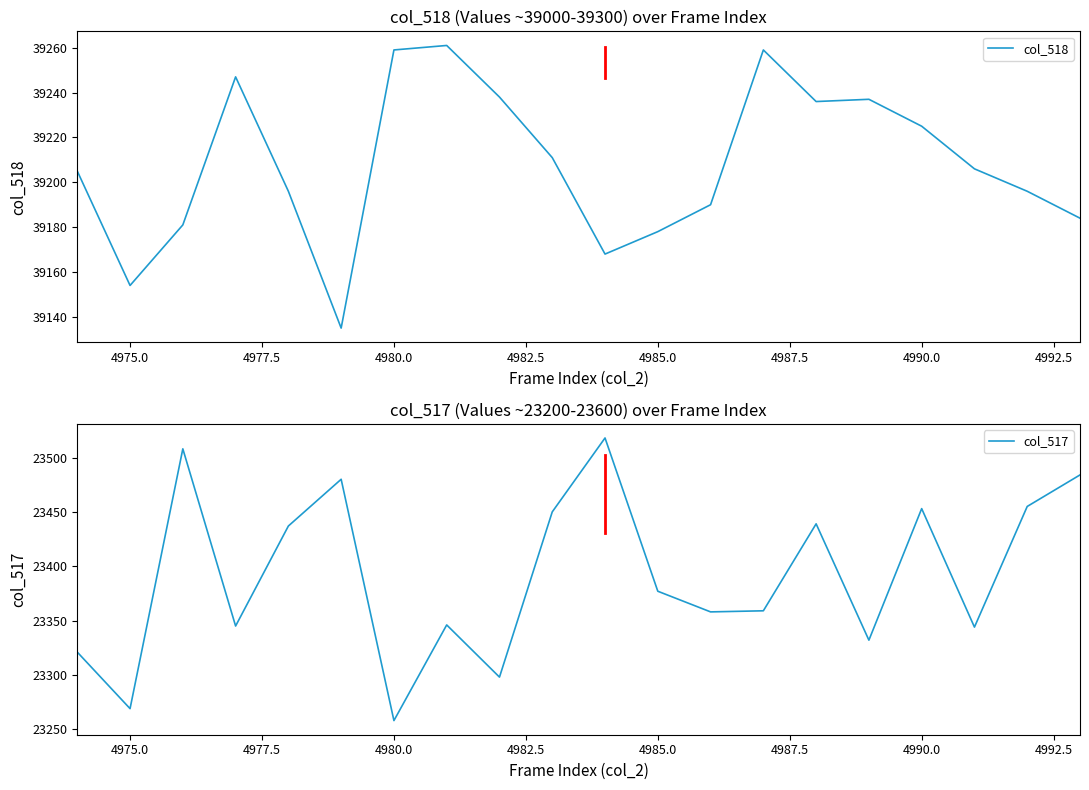

What is the value of the col_517 point at the 8th from the left?

23346